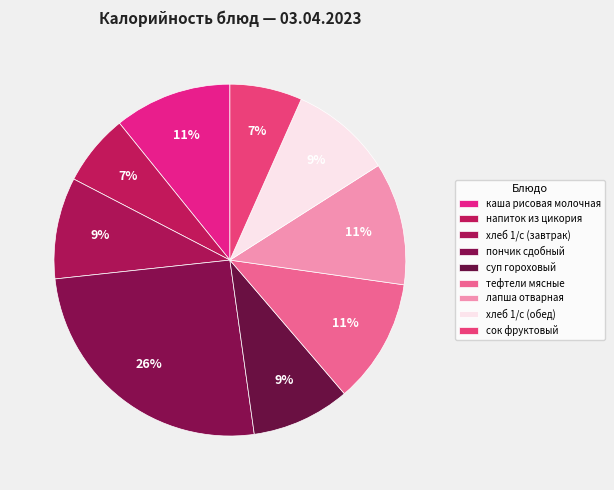

Is хлеб 1/с (обед) the majority of the pie?

No